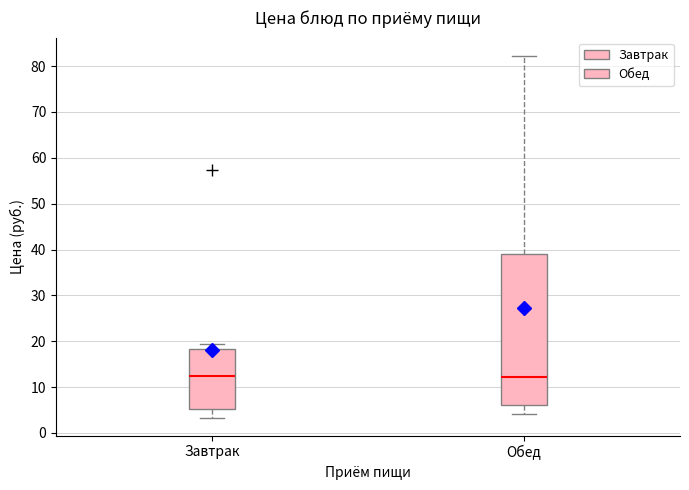

Where does the upper whisker of the box for Завтрак end on the y-axis? The values are not printed on the chart, so give them approximately, as read against the axis.

19